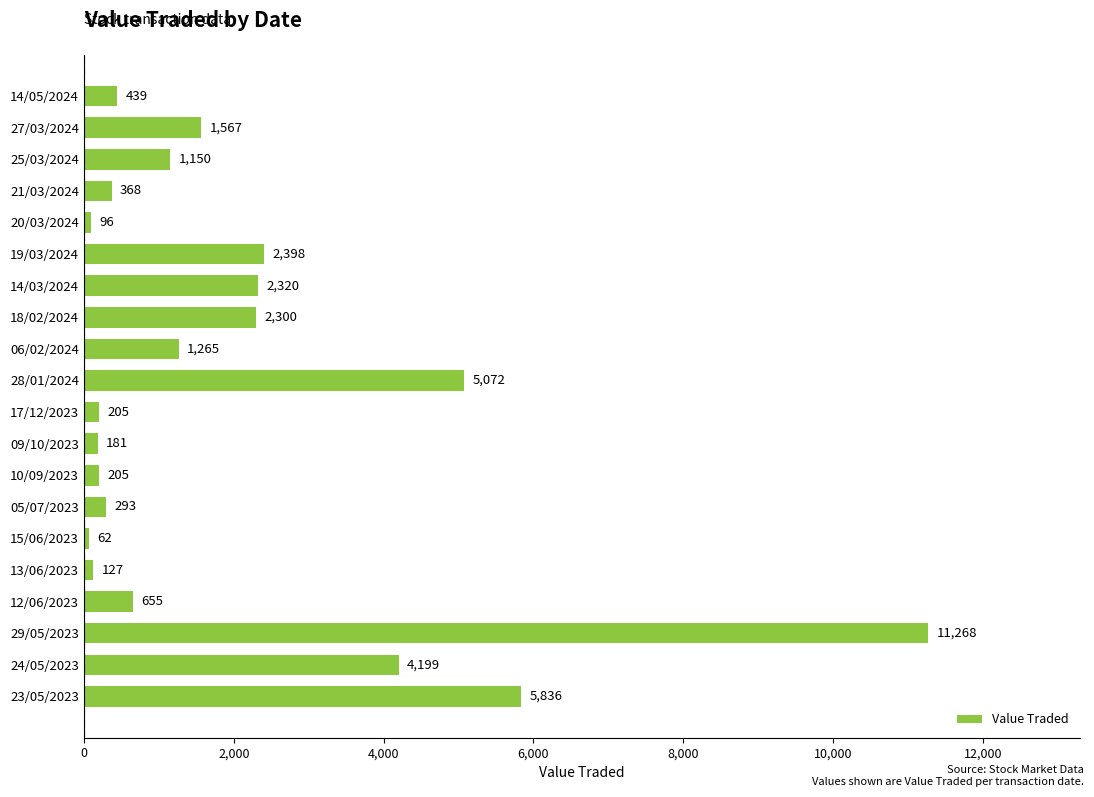

How many categories are shown in the chart?

20